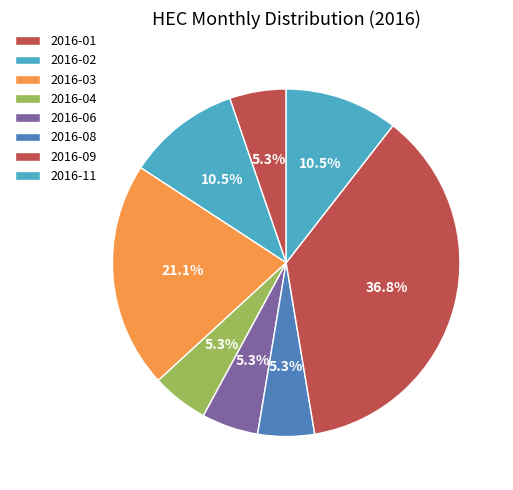

Which category has the biggest portion of the pie?

2016-09